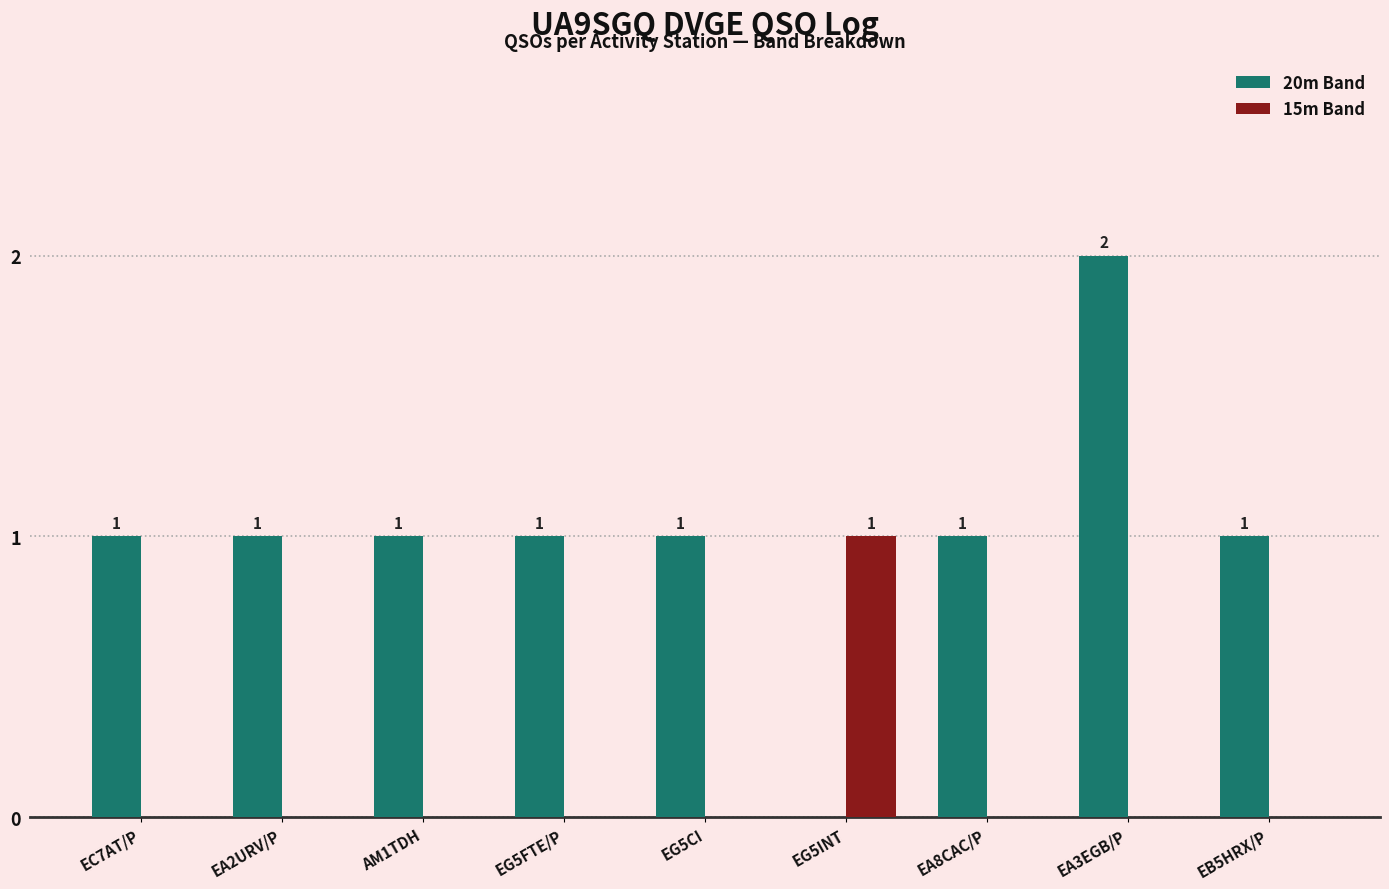

Which series has the largest total across all categories?

20m Band